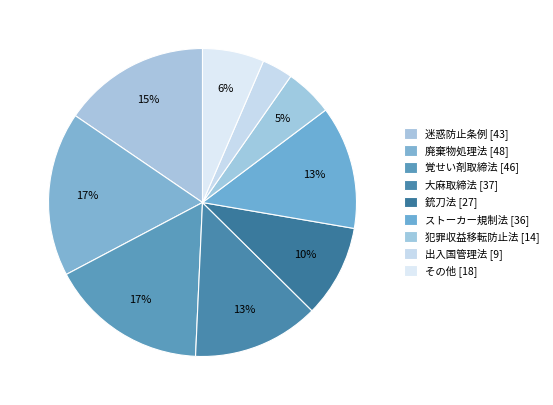

Is there a majority slice in this chart?

No